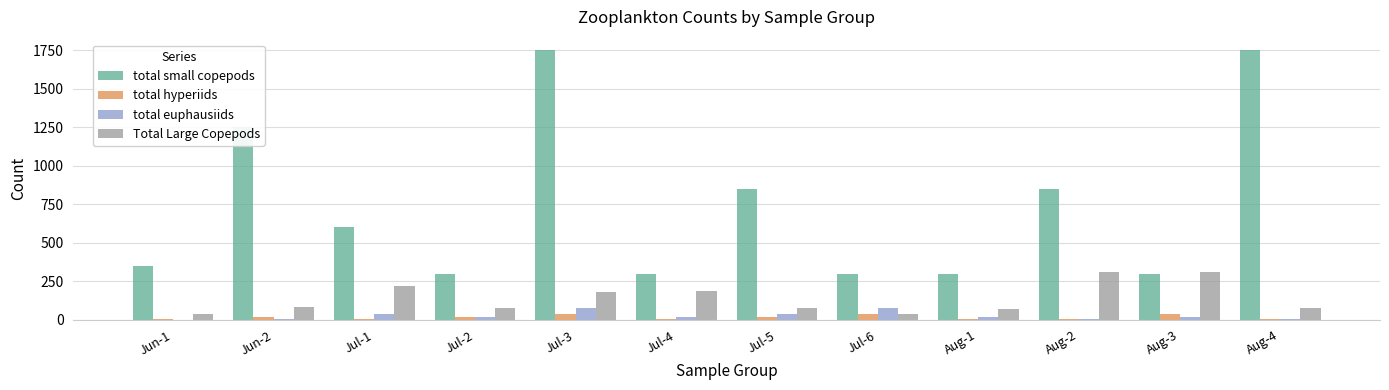

Which series has the widest spread of values?

total small copepods